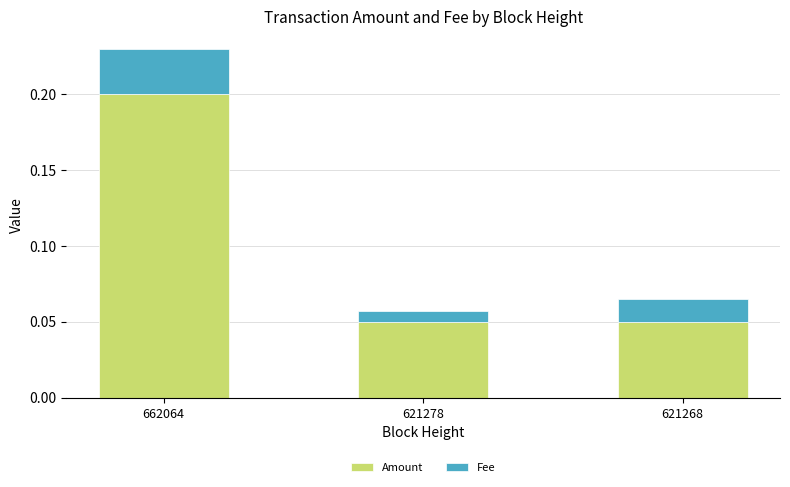

Count the Amount values in the range 0 to 1.

3